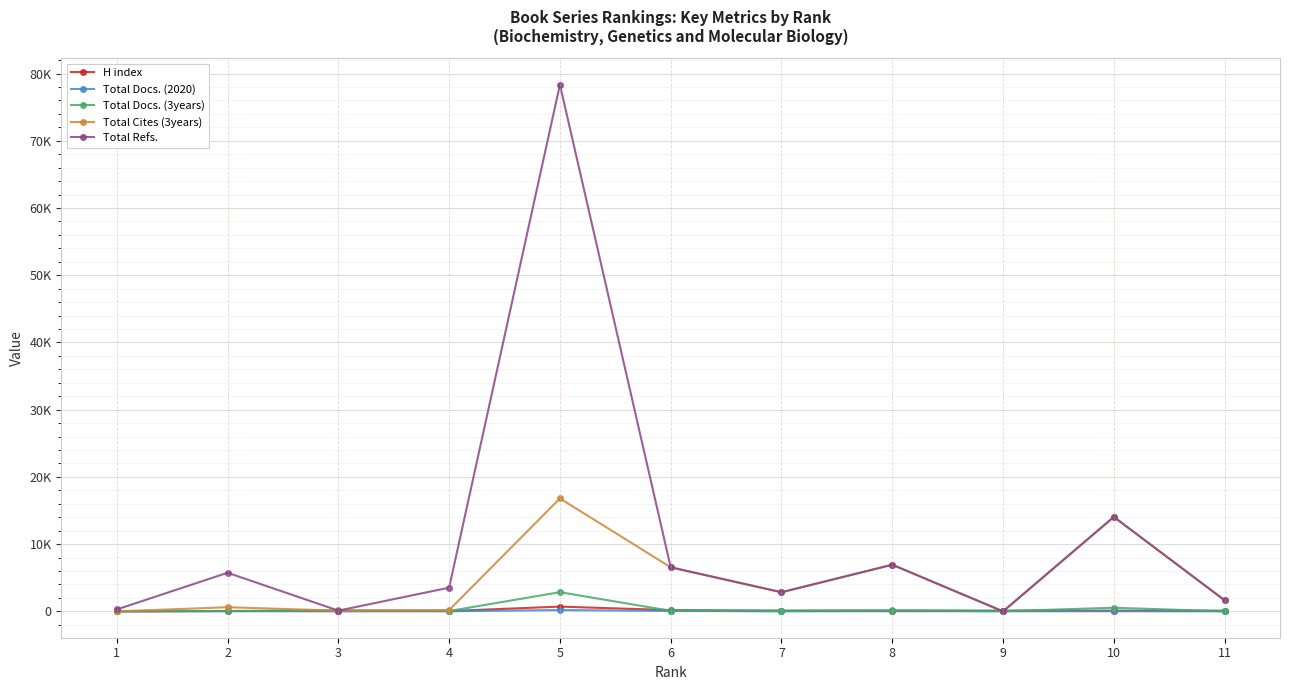

Is it true that Total Refs. equals 113 at 3?

True